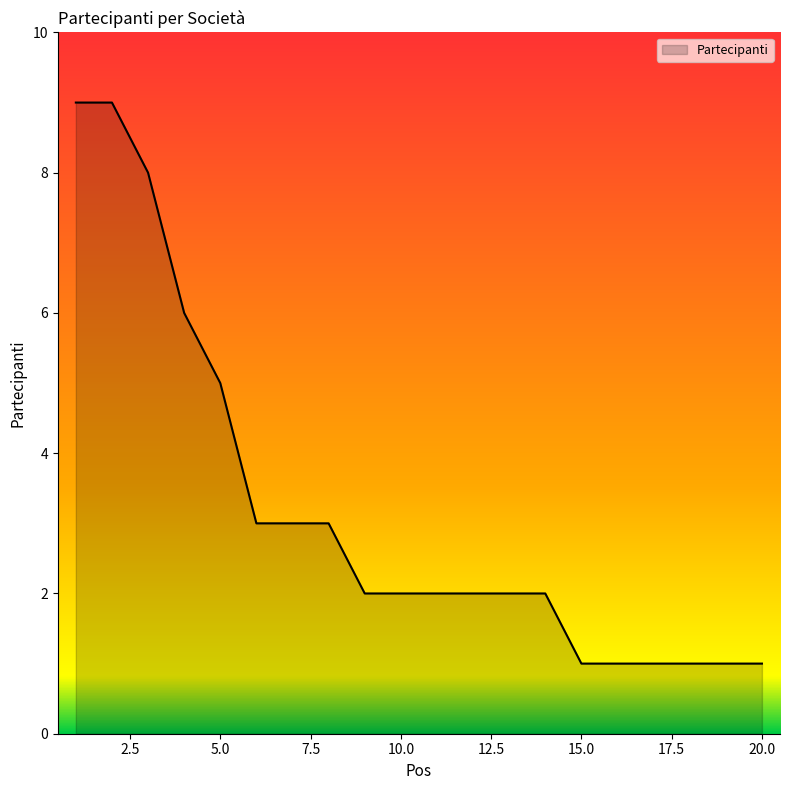

What is the difference between the maximum and minimum values?

8